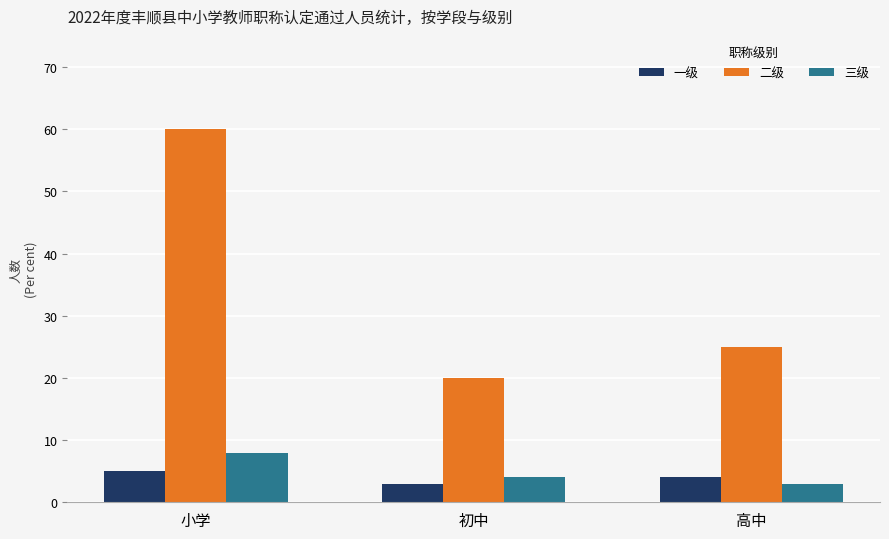

Reading left to right, transcribe all the data shown in this chart.

一级: 5	3	4
二级: 60	20	25
三级: 8	4	3